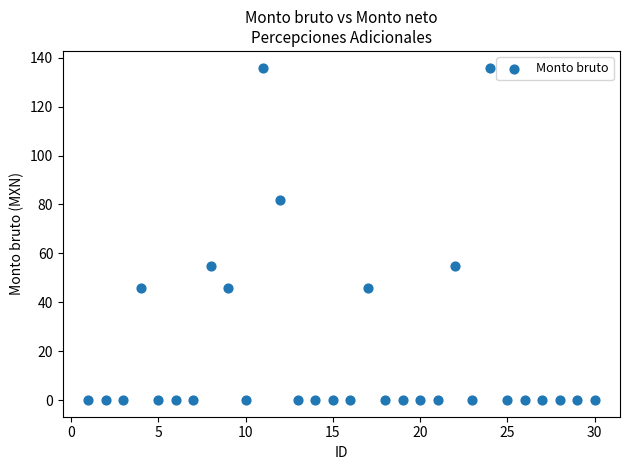

What is the range of Y values (max minus min)?

136